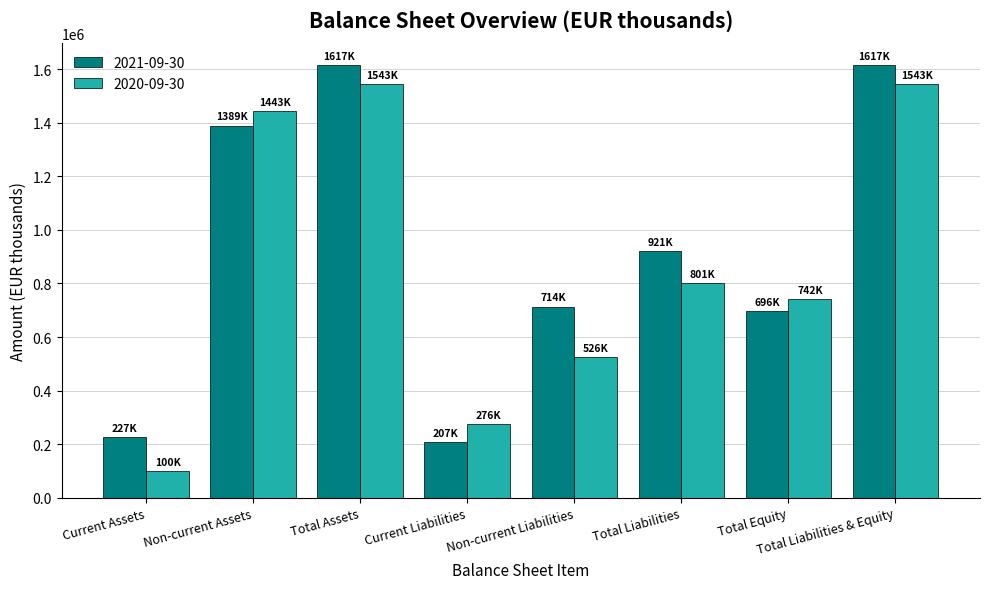

What is the average value of the 2021-09-30 series?

923427